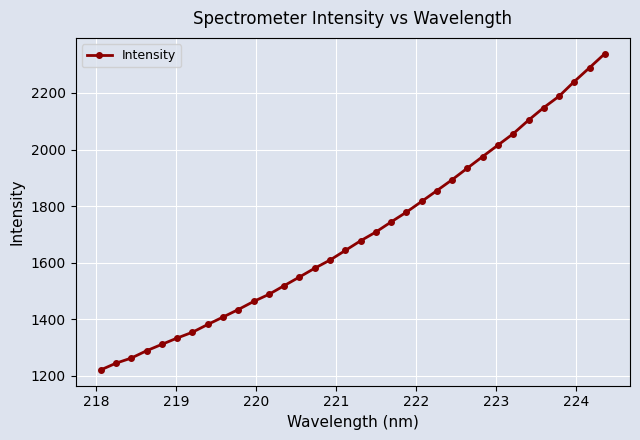

What is the smallest value displayed?

1221.2